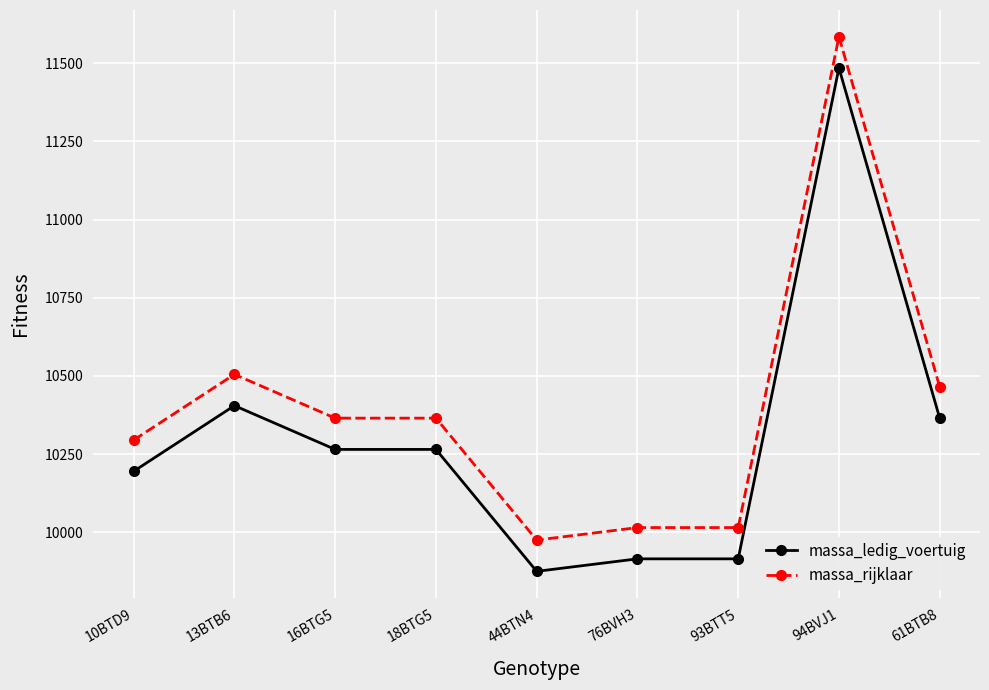

Read the massa_ledig_voertuig value at 10BTD9.

10195